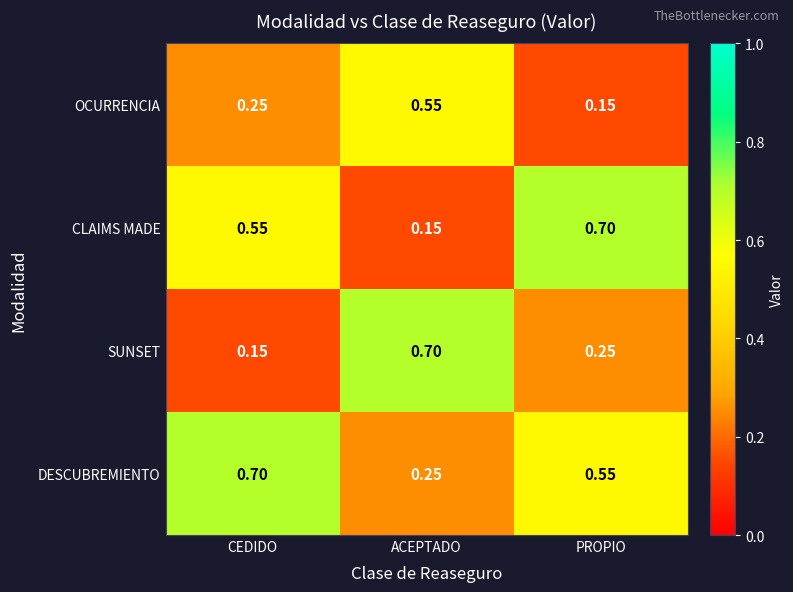

Which category has the lowest value in the OCURRENCIA series?

PROPIO